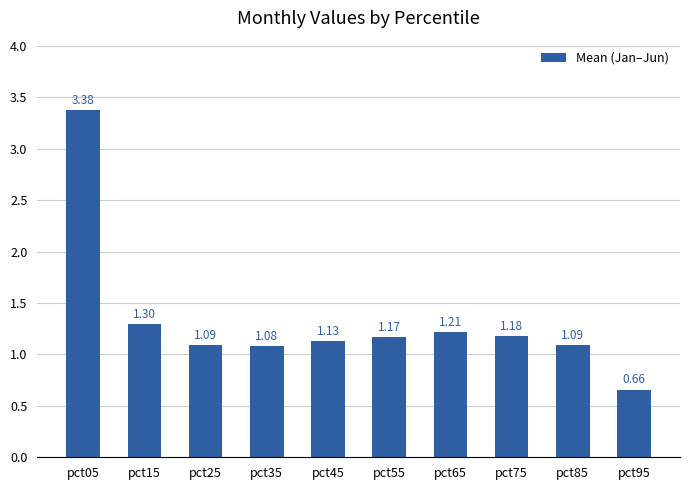

Where is the data nearest to the value 2?

pct15